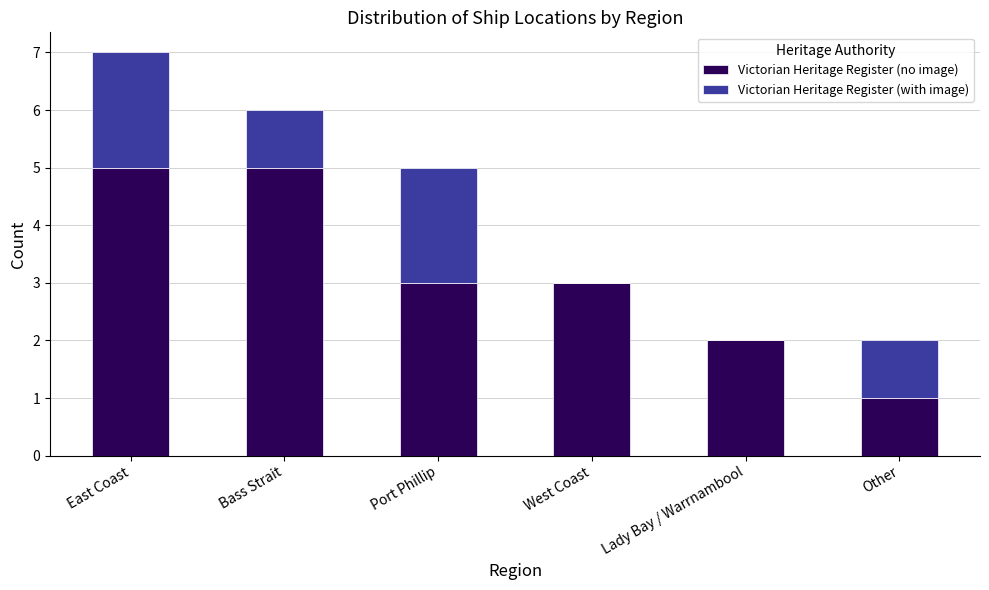

The value of Victorian Heritage Register (no image) at Lady Bay / Warrnambool is 2. True or false?

True